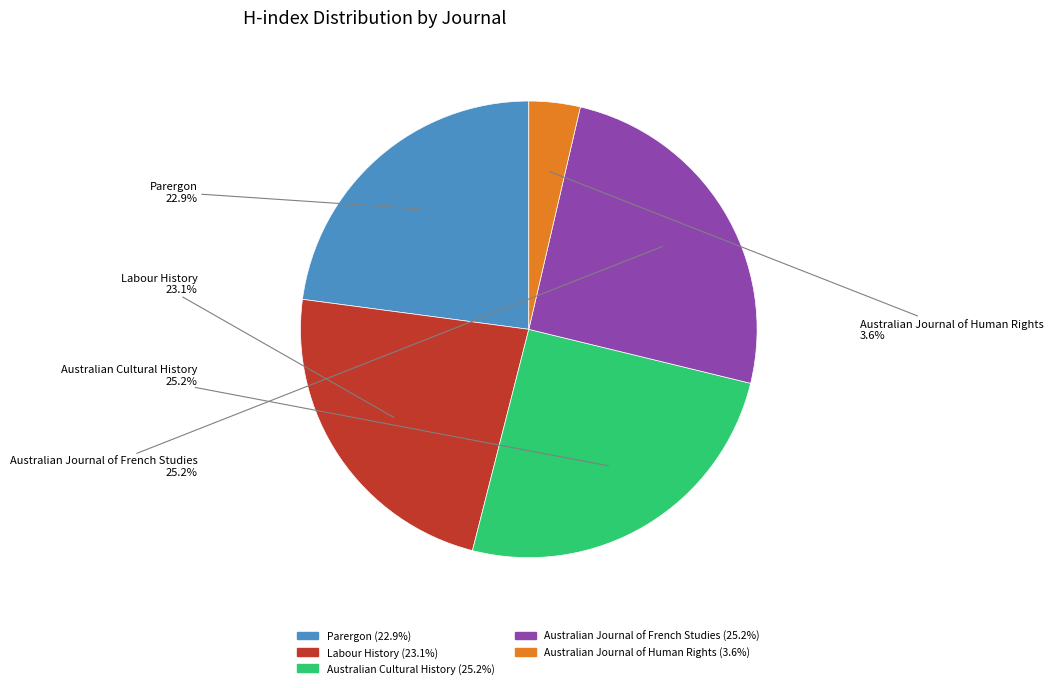

Is Australian Journal of Human Rights the majority of the pie?

No